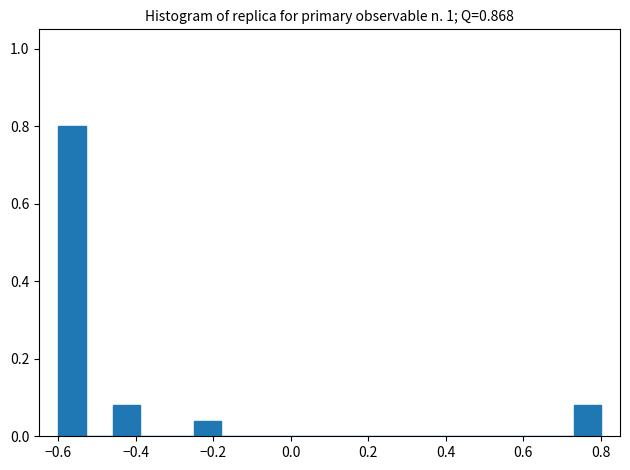

Read against the x-axis, roughly where is the centre of the tallest bar?

-0.56